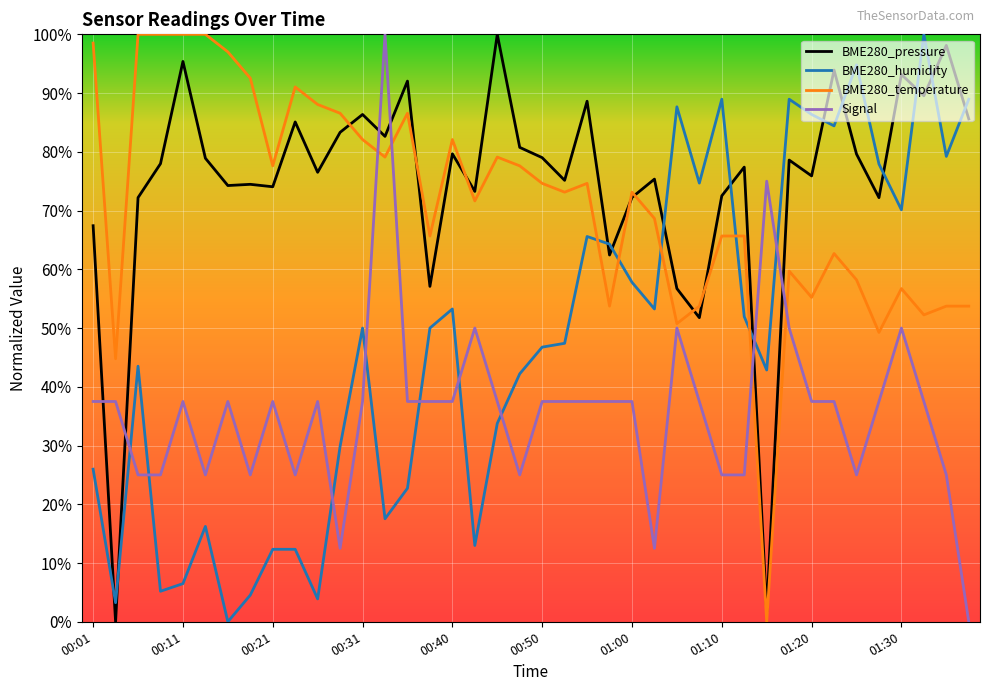

How many times do BME280_temperature and BME280_humidity cross each other?

5